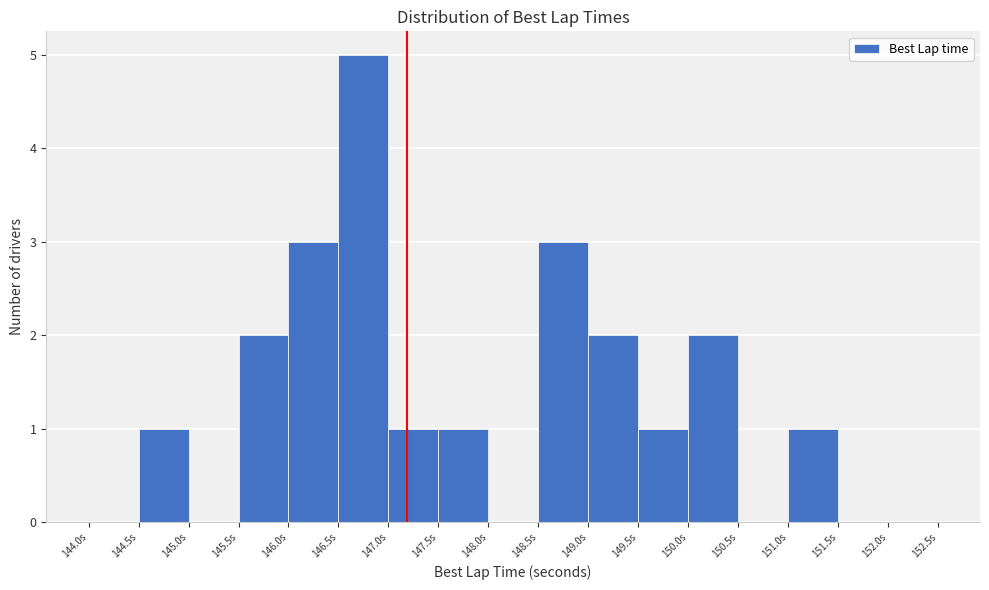

Over which range of the x-axis is the bar tallest?

146.5 to 147.0